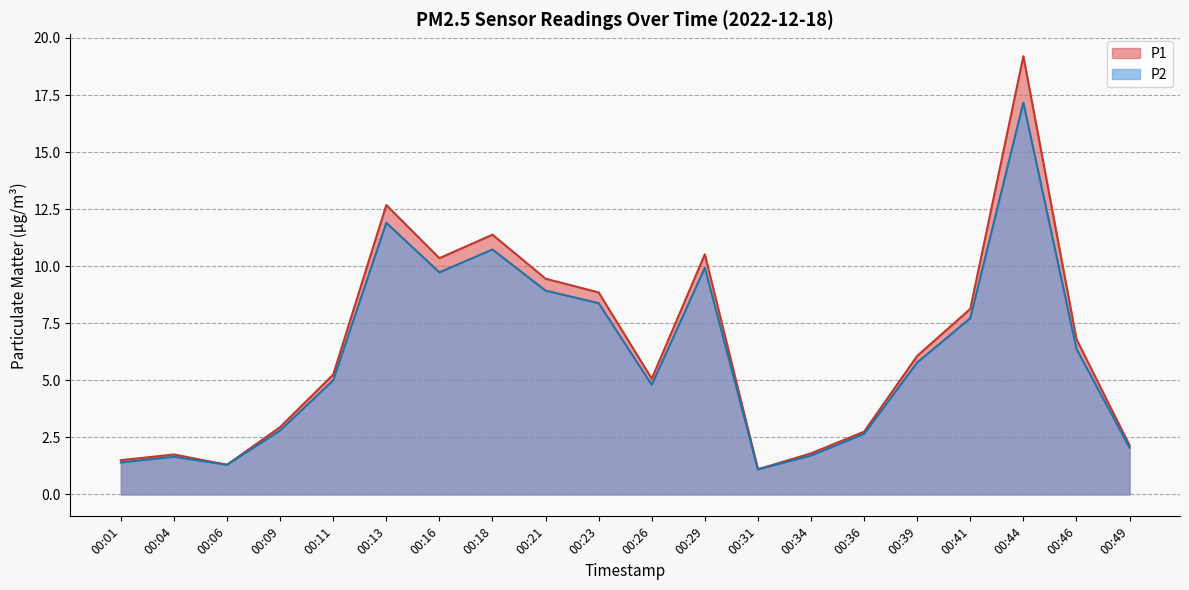

What is the minimum value shown in the chart?

1.1